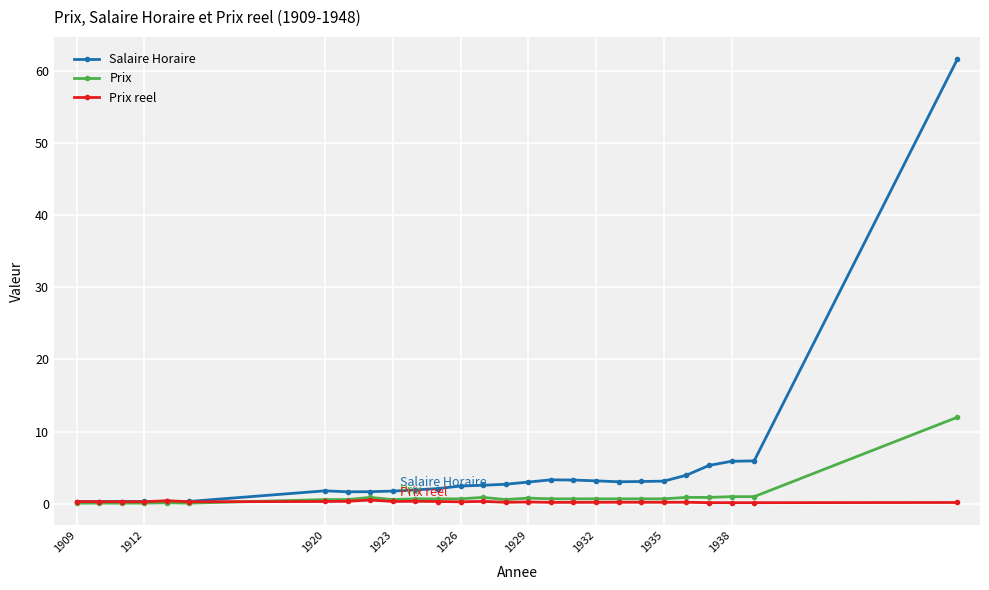

Which series has the widest spread of values?

Salaire Horaire